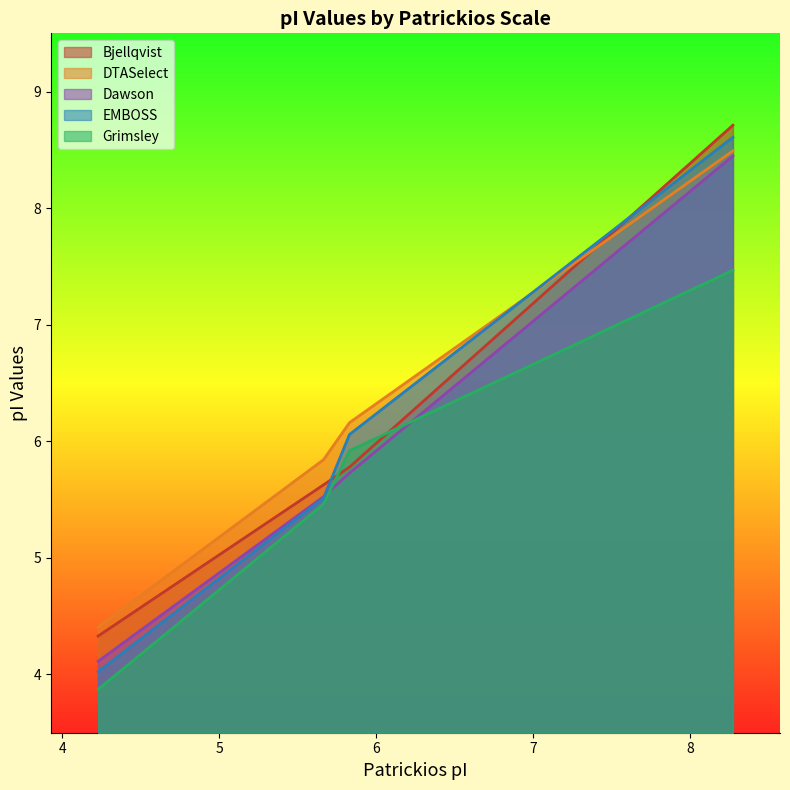

How many Dawson values are between 5 and 8?

2